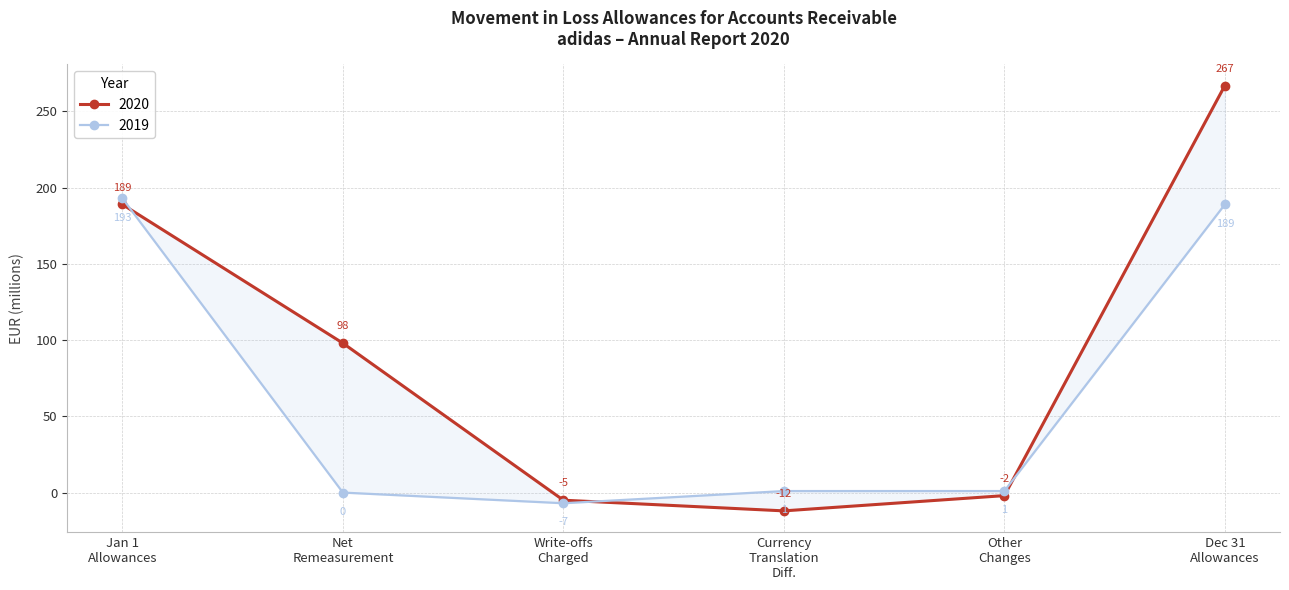

How many lines are shown in the chart?

2